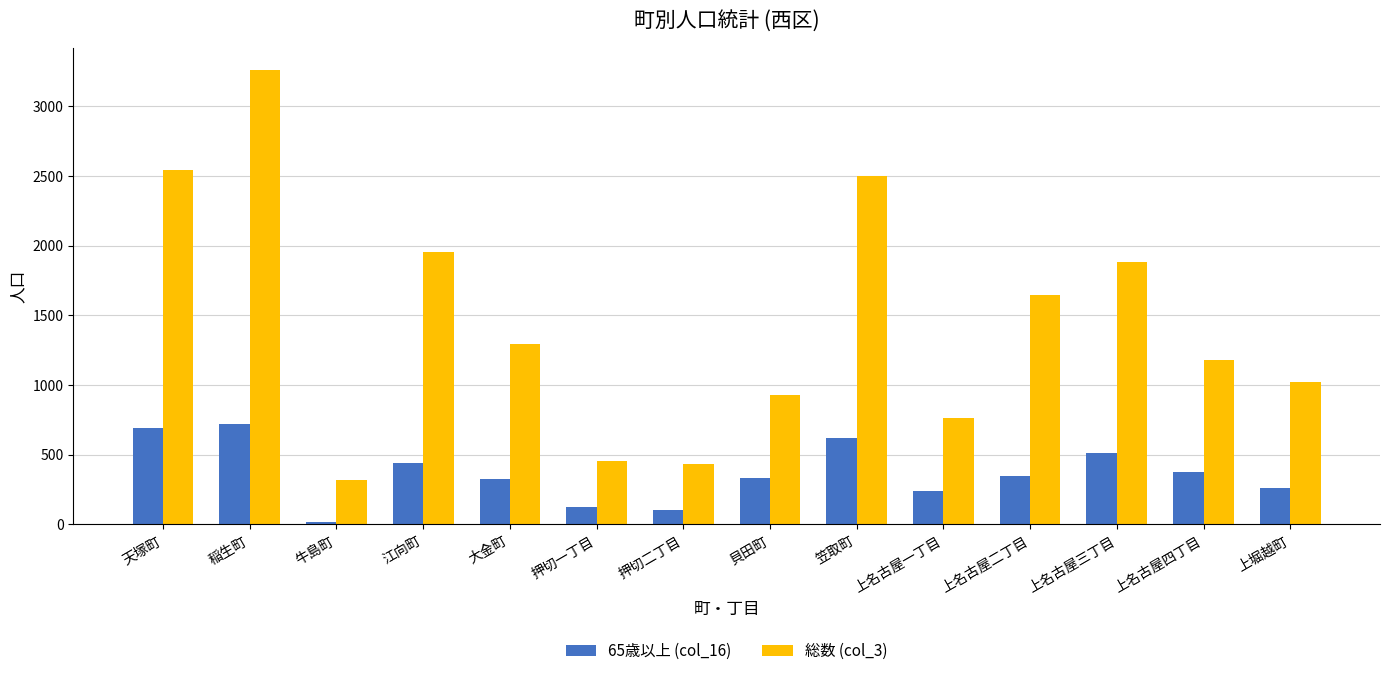

At which label does 65歳以上 (col_16) reach its minimum?

牛島町